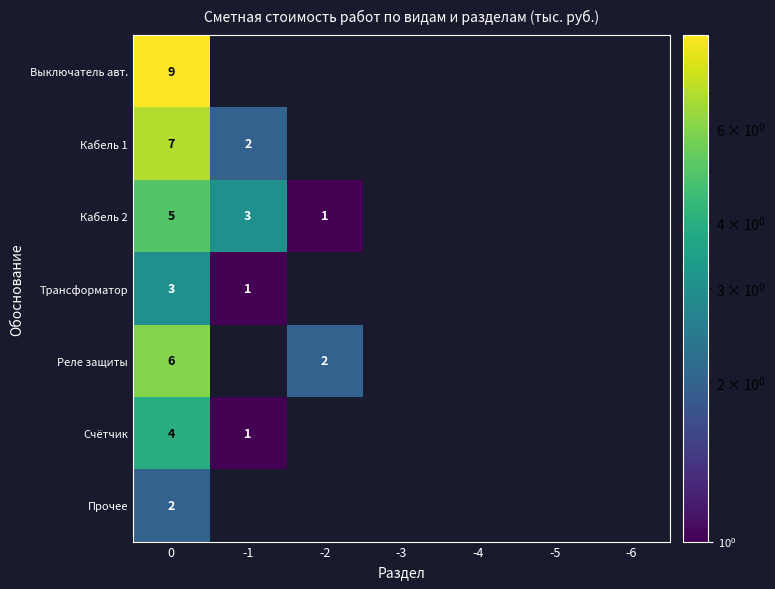

What is the smallest value displayed?

1.0